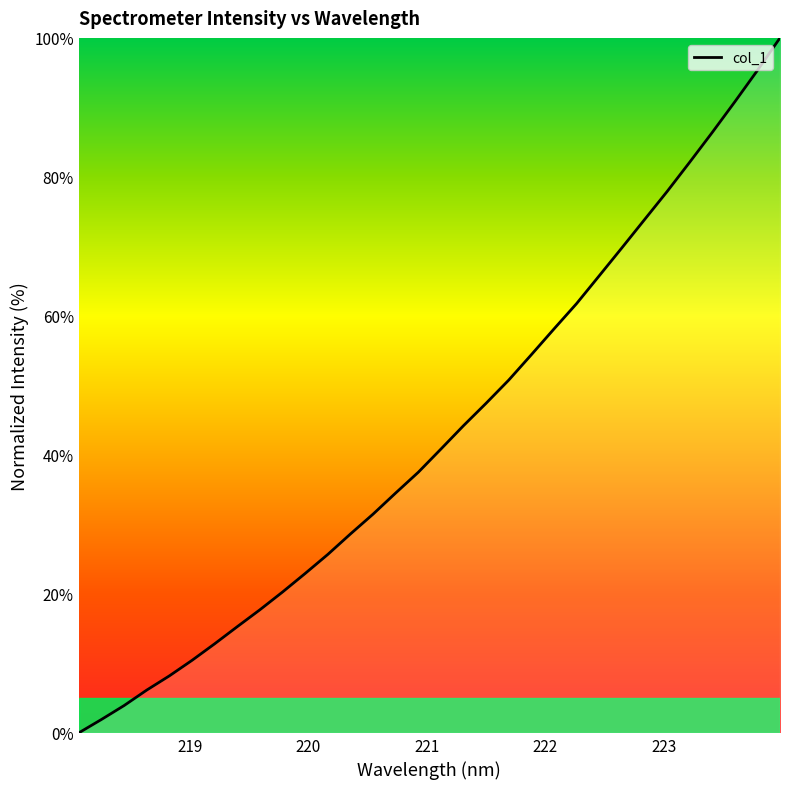

What is the average value?

43.0